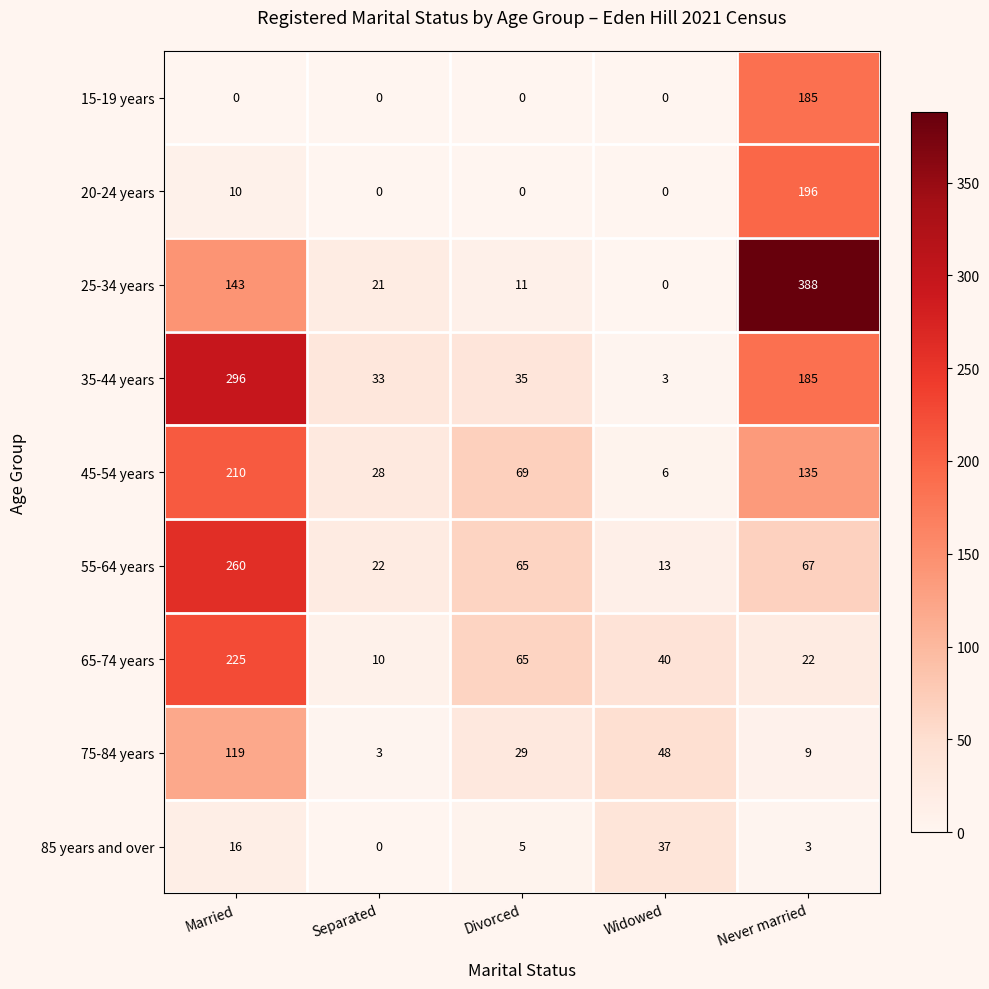

At which category is the sum across all series the highest?

Married